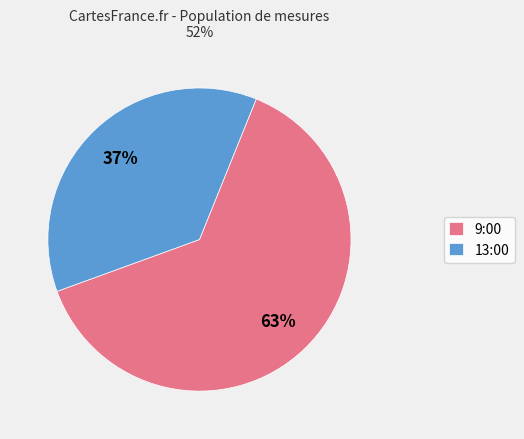

Do 13:00 and 9:00 together represent more than half of the pie?

Yes